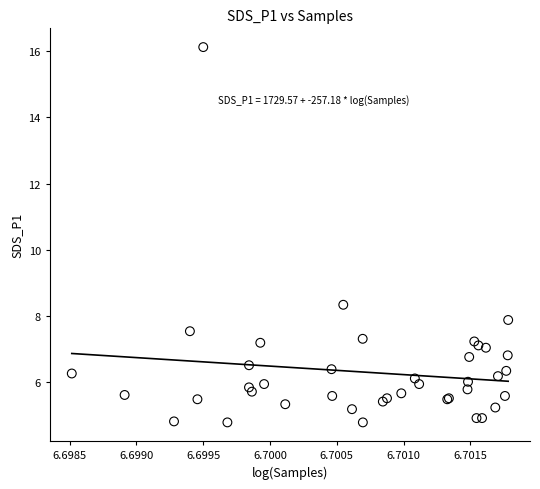

What Y value in the scatter plot is closest to 10?

8.3